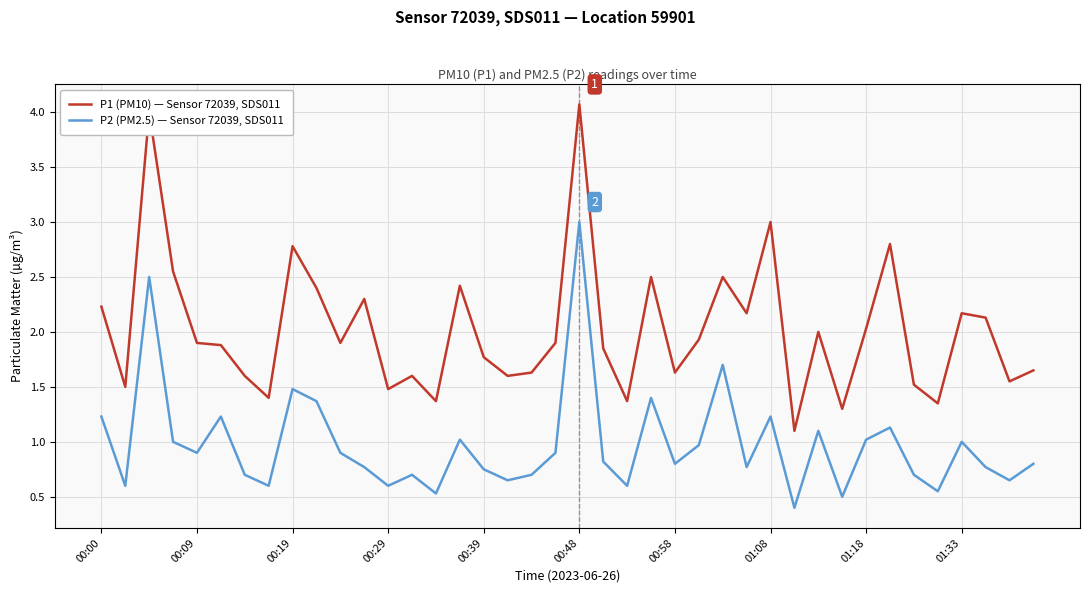

Which series has the widest spread of values?

P1 (PM10) — Sensor 72039, SDS011